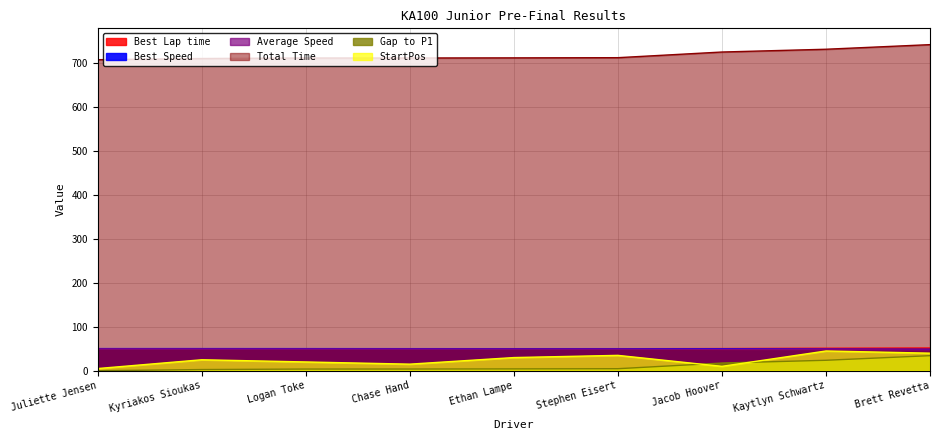

True or false: Best Speed and Gap to P1 intersect in this chart.

False